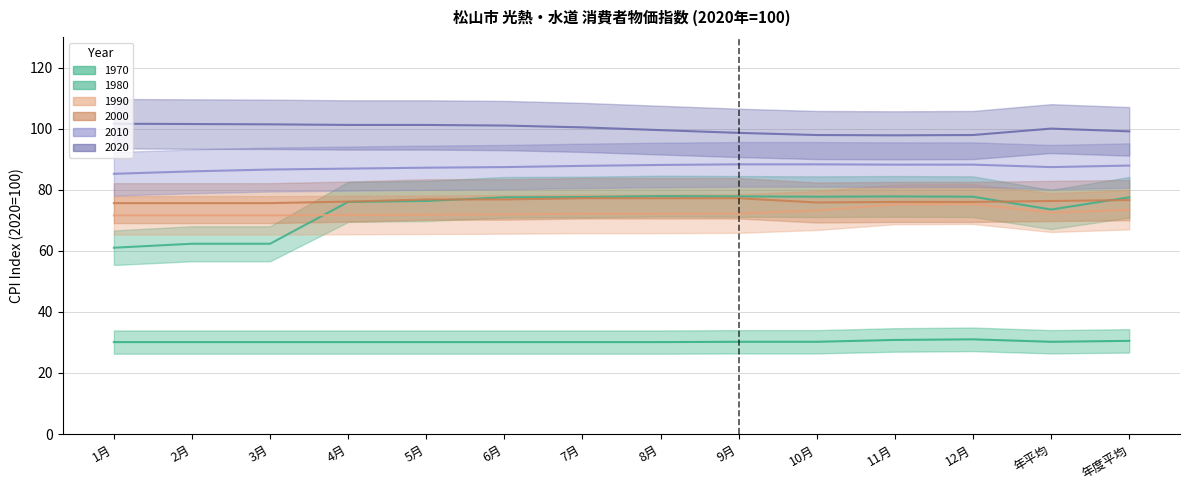

Is this an area chart (filled region under the line)?

No